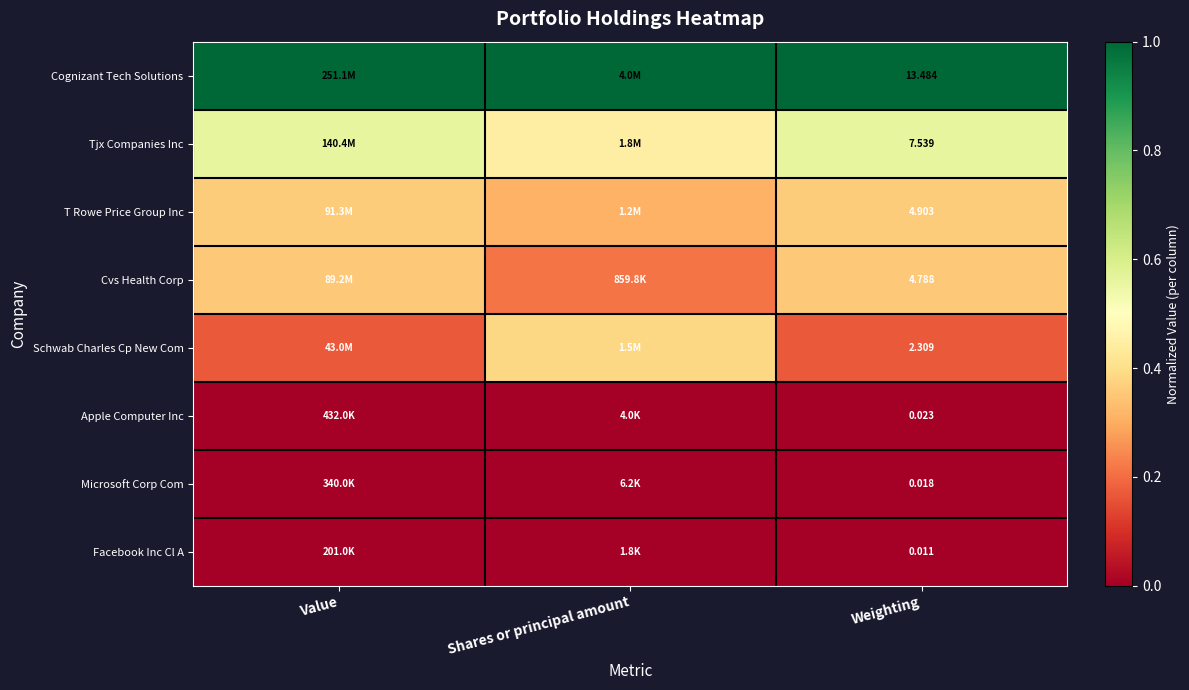

At how many categories does at least one series exceed 0?

3